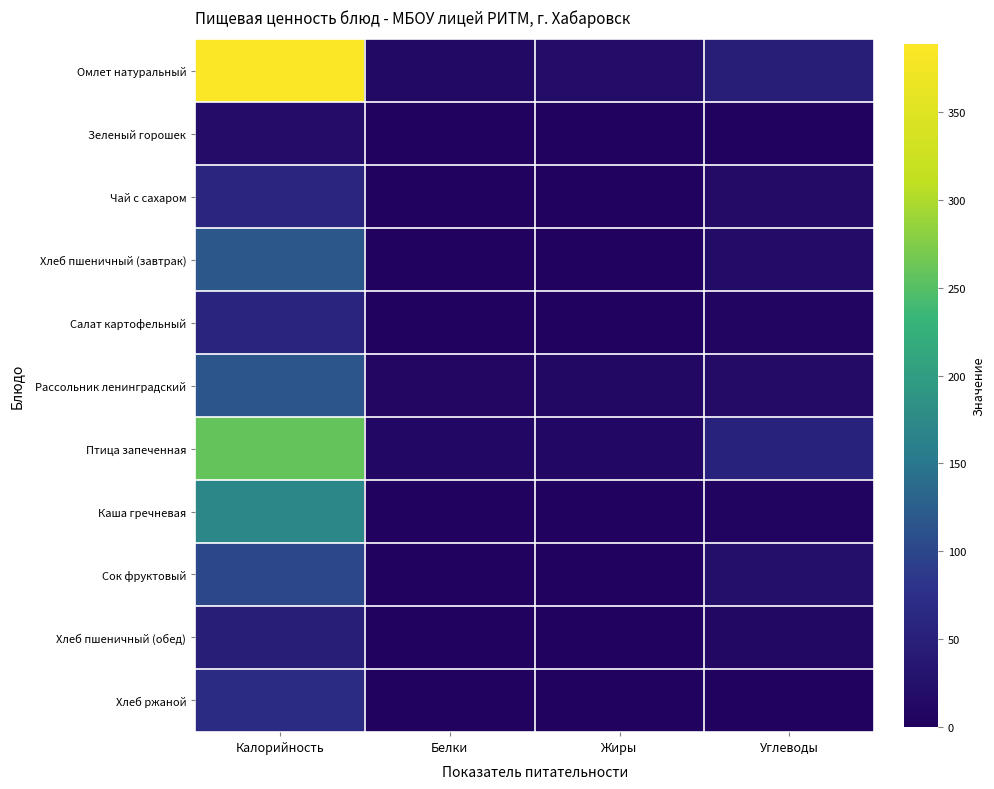

Which series changed the most between Калорийность and Углеводы?

Омлет натуральный